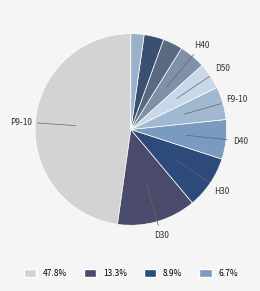

How many slices are in this pie chart?

10